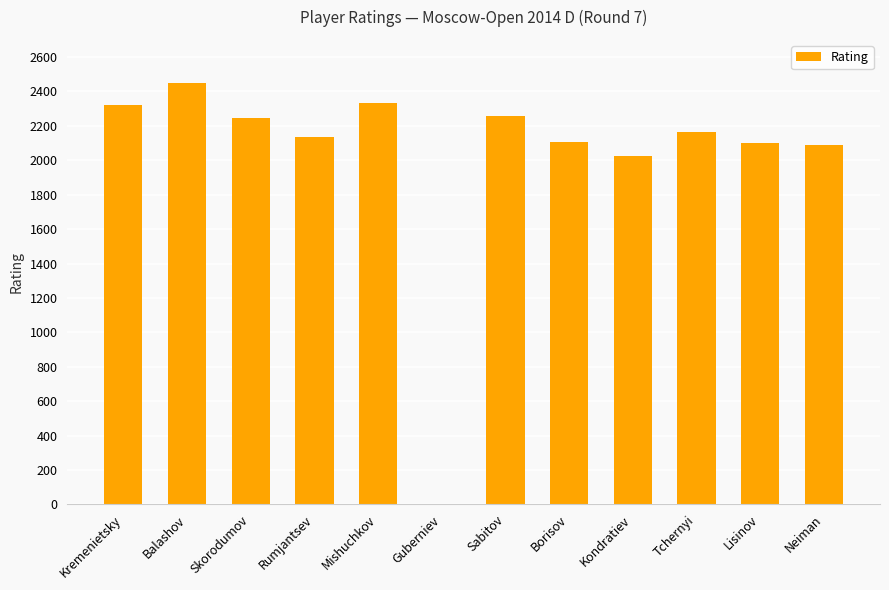

Are the bars horizontal?

No